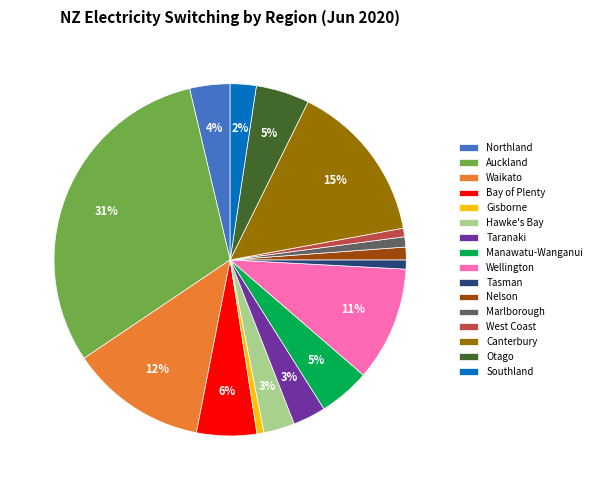

Which category has the biggest portion of the pie?

Auckland